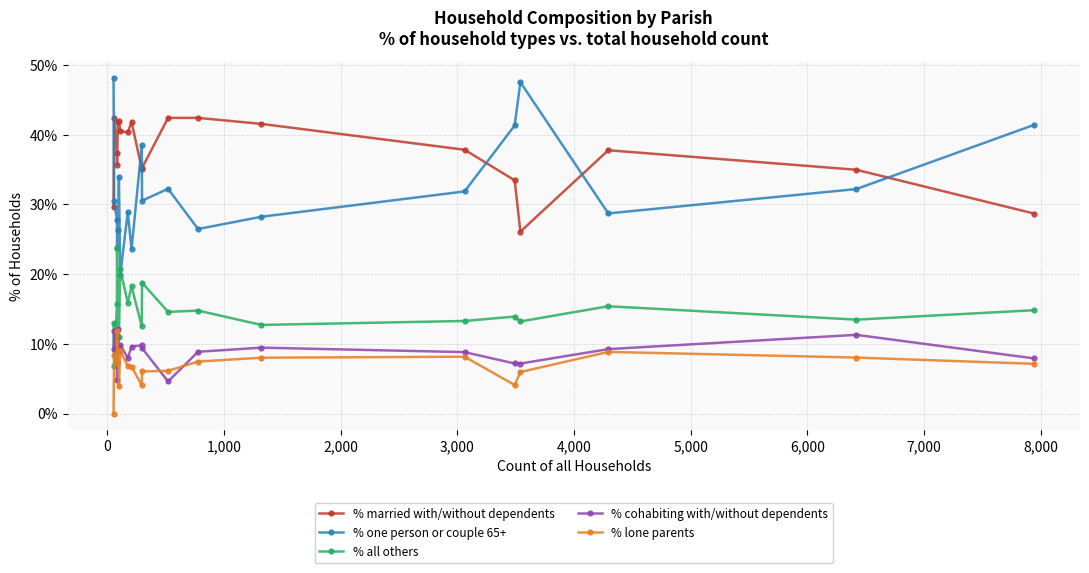

Which series has the largest range (max minus min)?

% one person or couple 65+